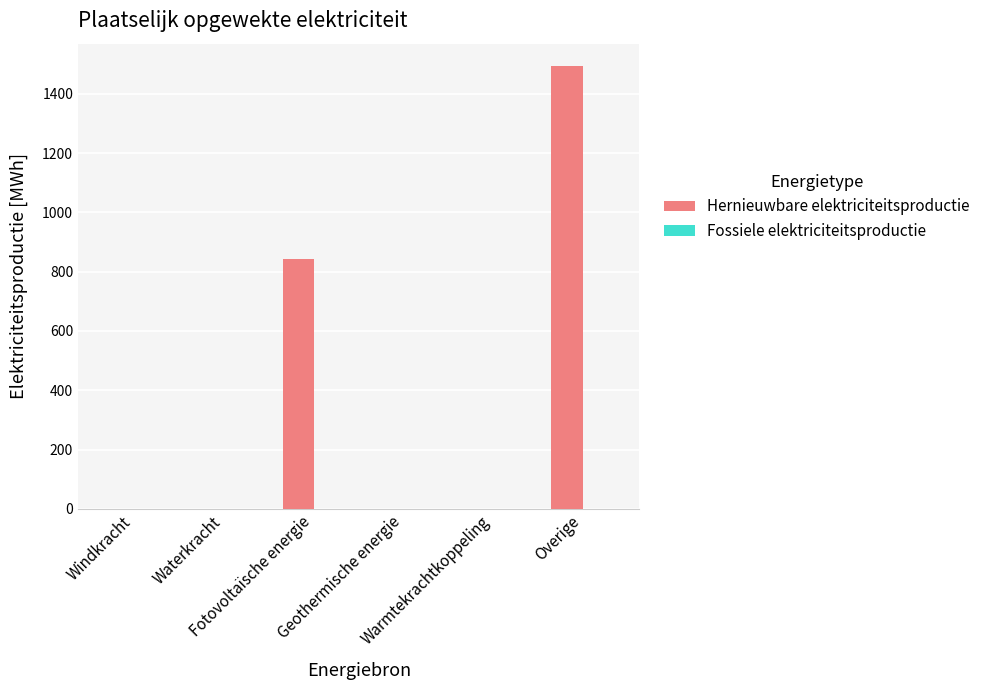

What is the greatest value displayed?

1494.0